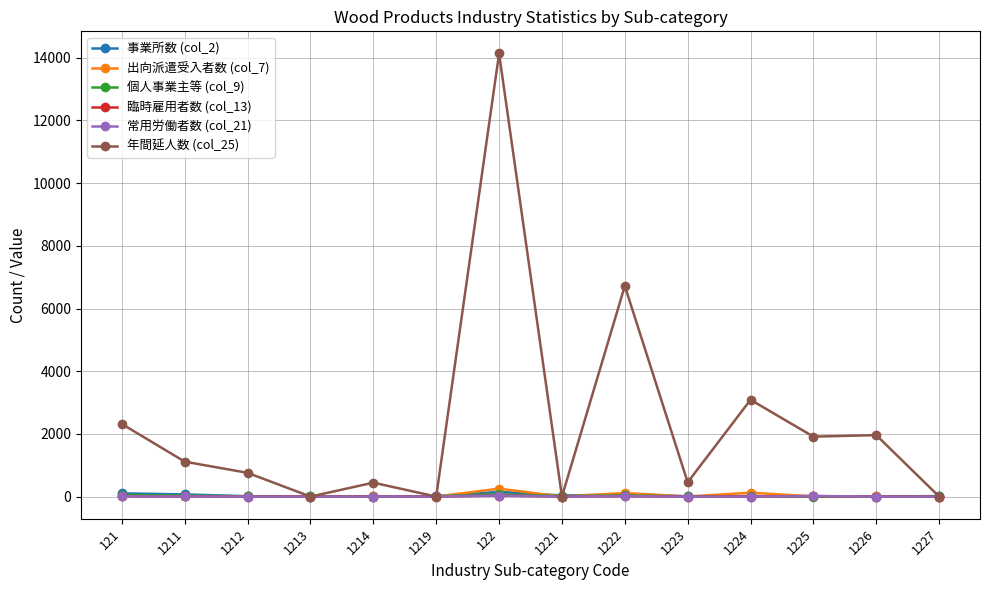

Does the chart have visible grid lines?

Yes